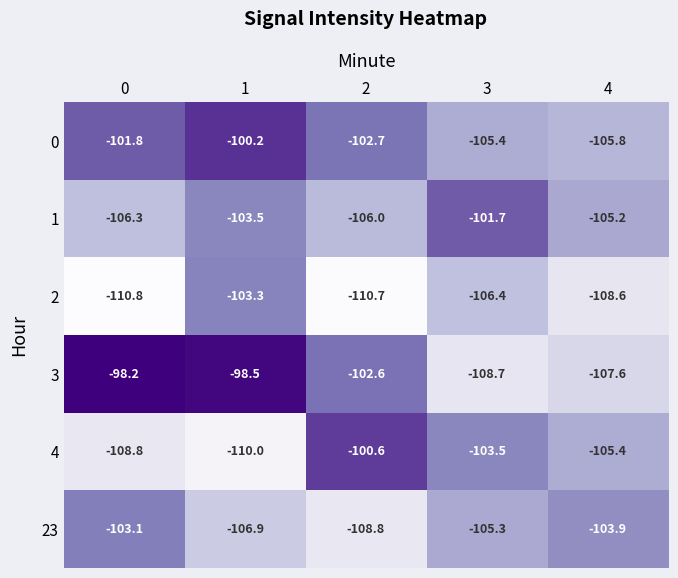

What is the difference between the highest and lowest values at 4?

4.7